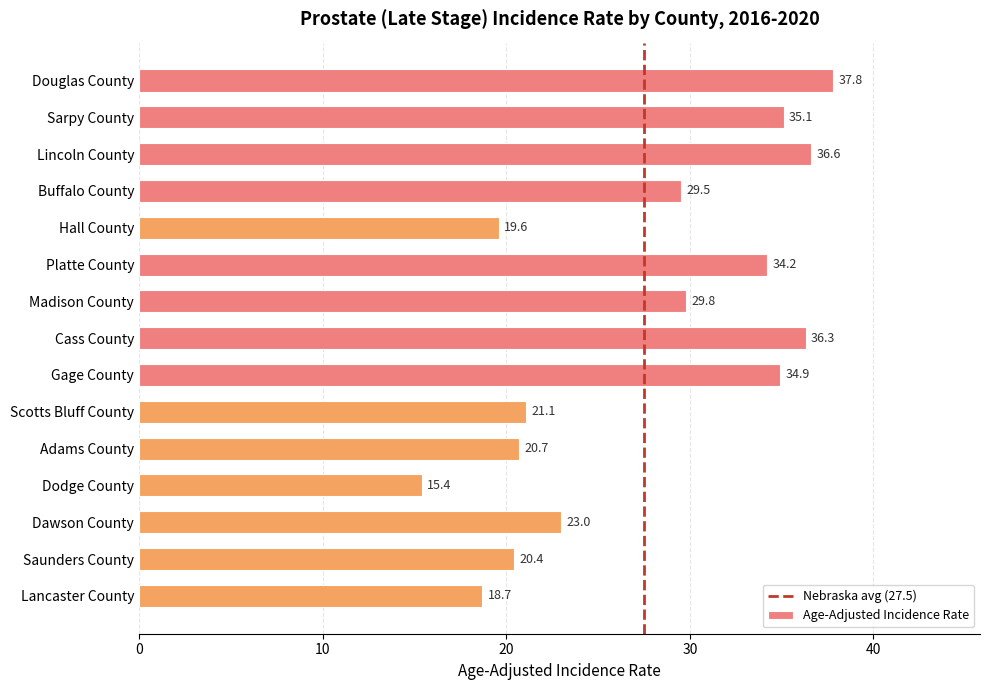

What is the label of the 3rd bar from the bottom?

Dawson County